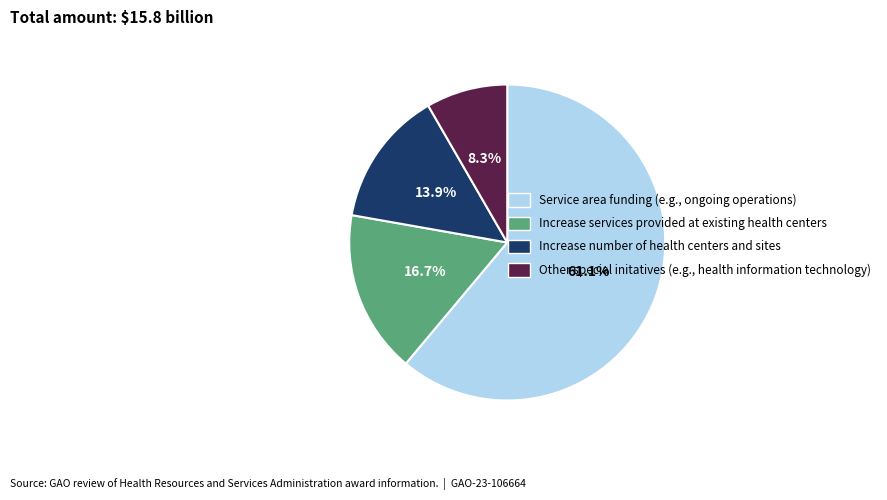

Which slice is the largest?

Service area funding (e.g., ongoing operations)